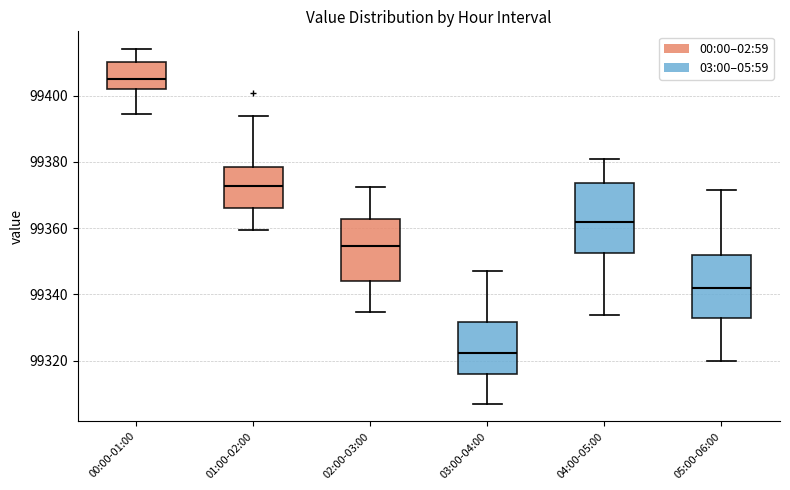

Which box has the highest median line?

00:00-01:00